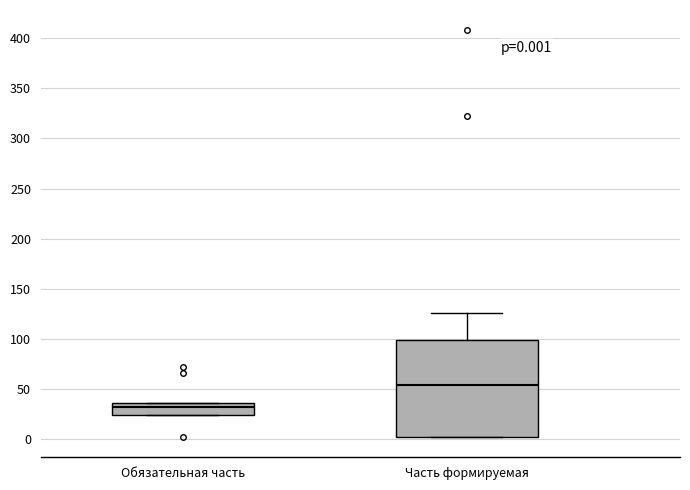

Comparing the boxes themselves (not the whiskers), which one is the tallest?

Часть формируемая